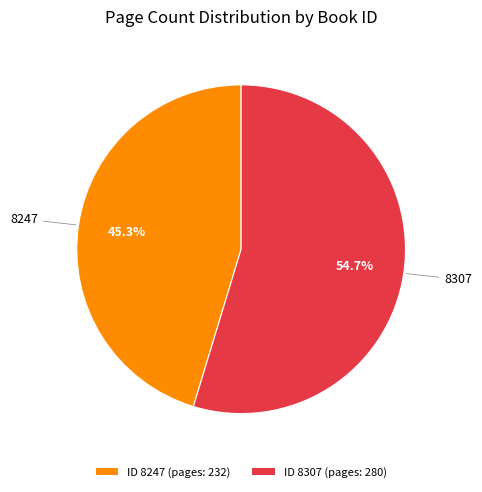

Approximately how many times larger is the value at ID 8307 (pages: 280) compared to ID 8247 (pages: 232)?

1.2